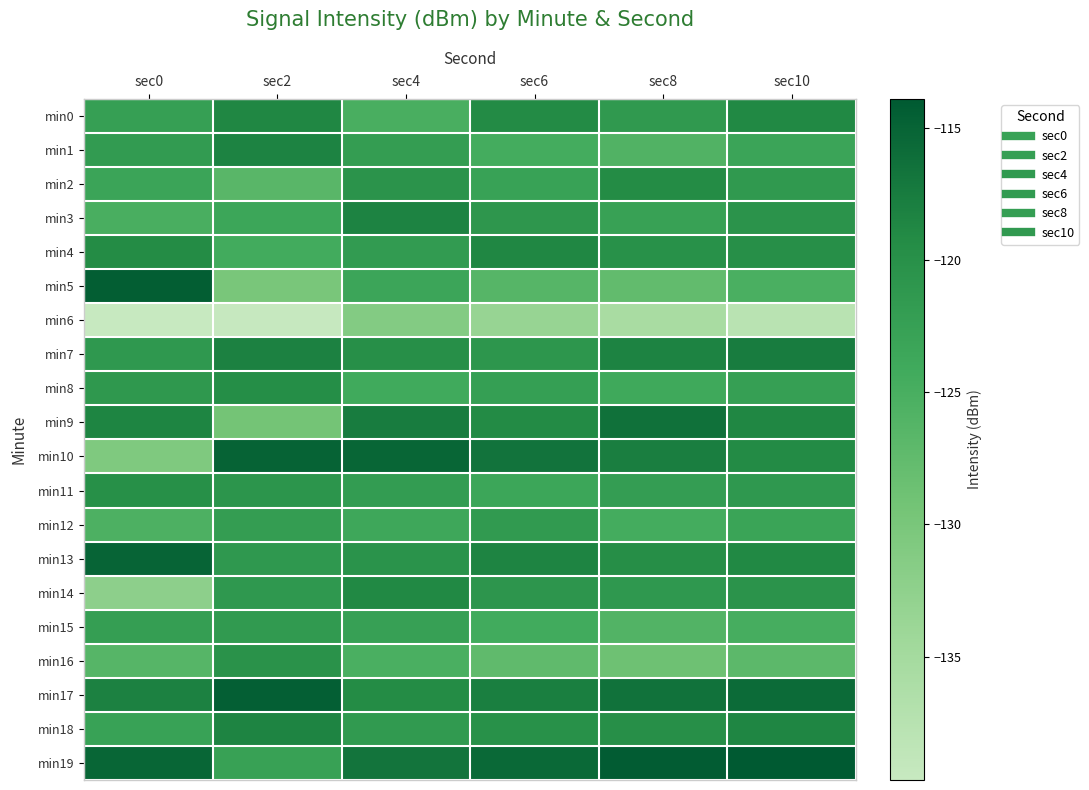

Which series has the largest range (max minus min)?

min10